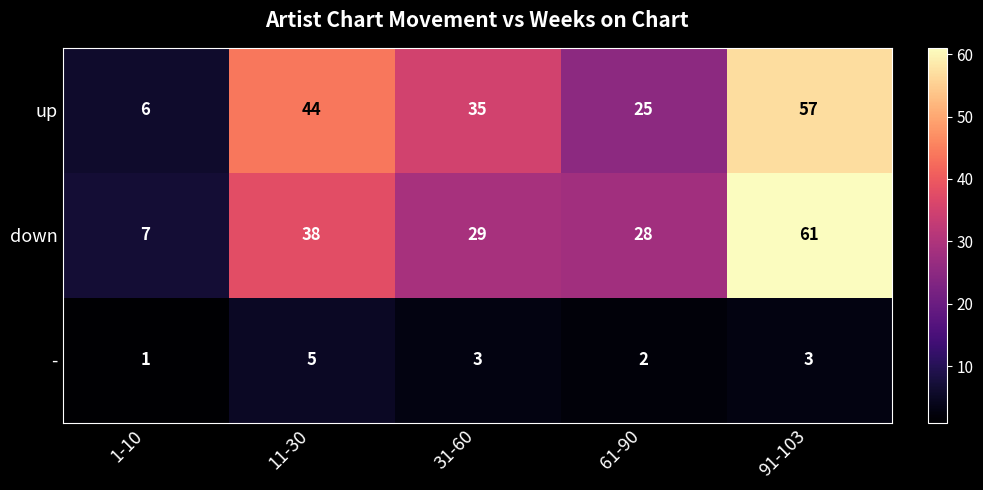

At which label does - first exceed 3?

11-30